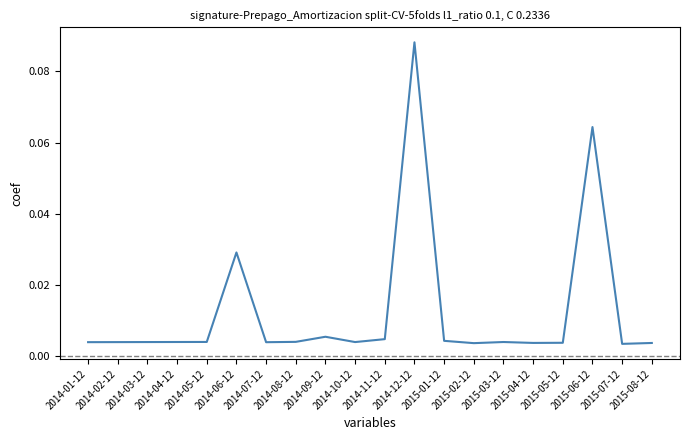

Count the number of data series in this chart.

1